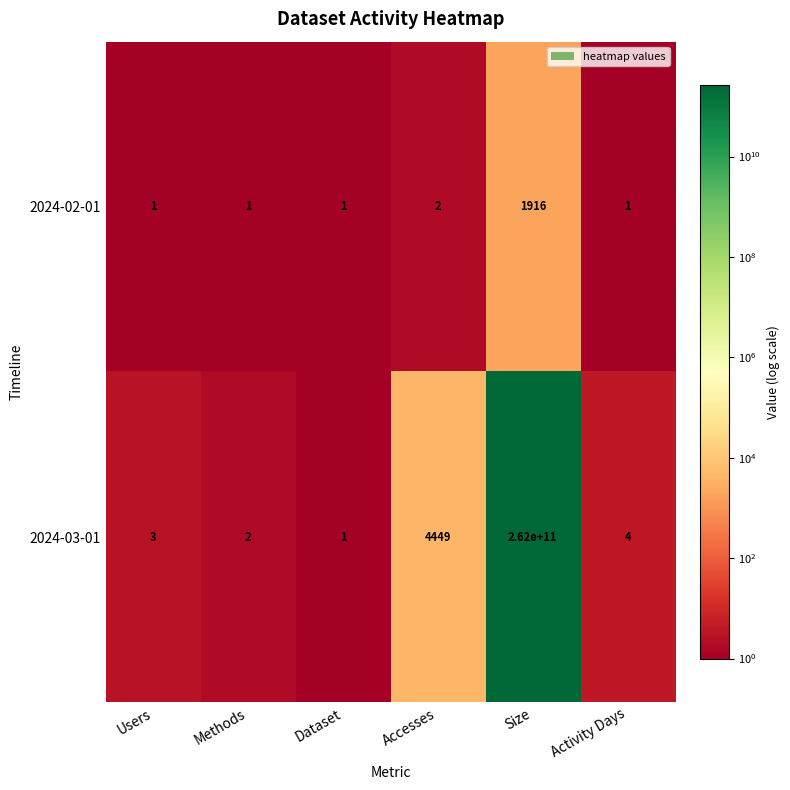

True or false: 2024-02-01 has a value of 1 at Methods.

True